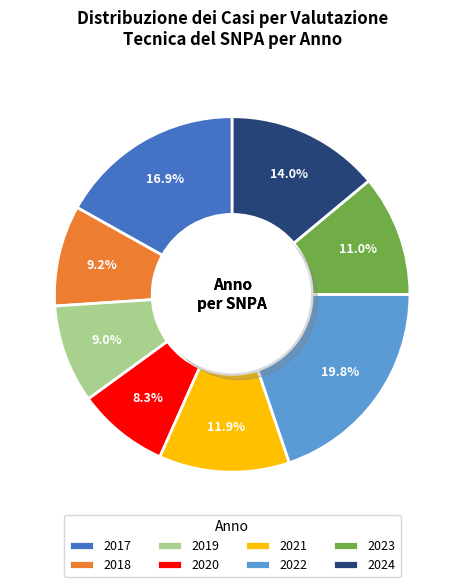

Which category has the smallest portion of the pie?

2020